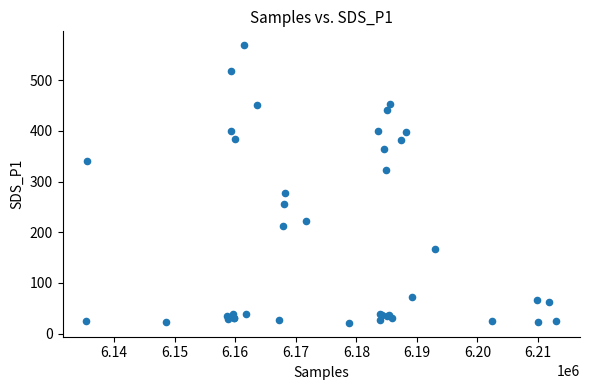

What Y value in the scatter plot is closest to 295?

277.7